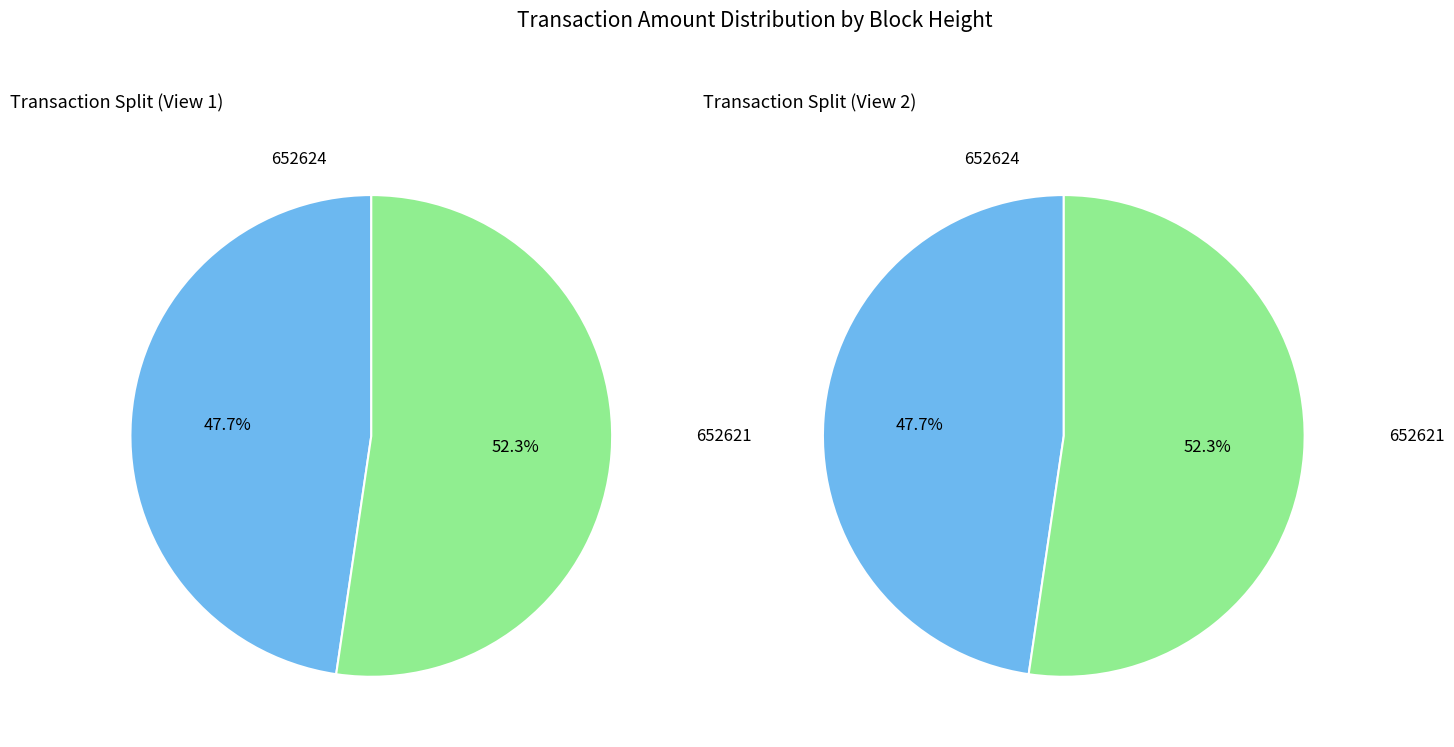

Is 652624 the majority of the pie?

No